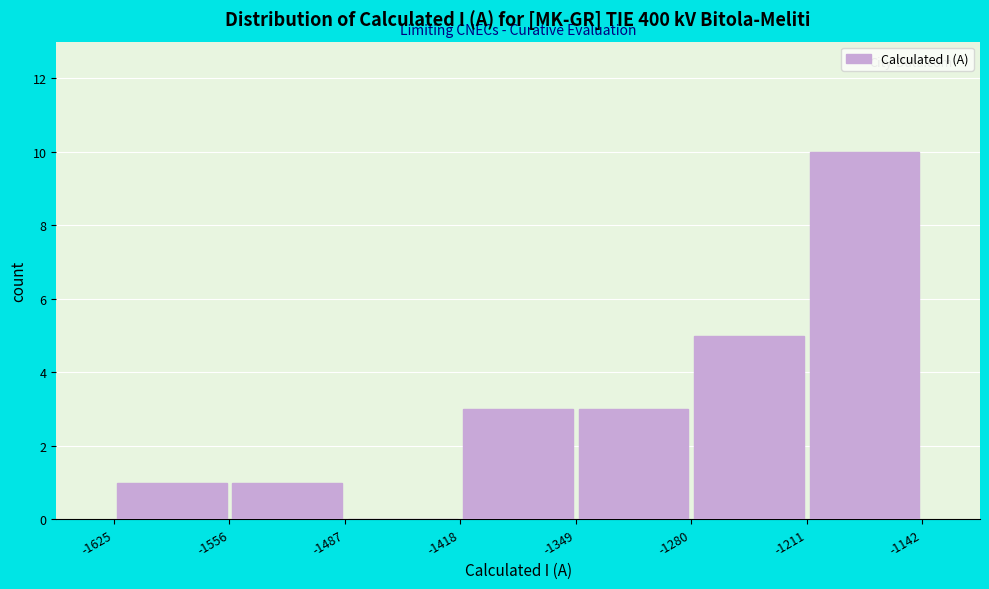

Reading left to right, list every bar in this chart as the range it spans on the x-axis followed by its height. The values are not printed on the chart, so give them approximately, as read against the axis.

-1625 to -1556: 1
-1556 to -1487: 1
-1487 to -1418: 0
-1418 to -1349: 3
-1349 to -1280: 3
-1280 to -1211: 5
-1211 to -1142: 10